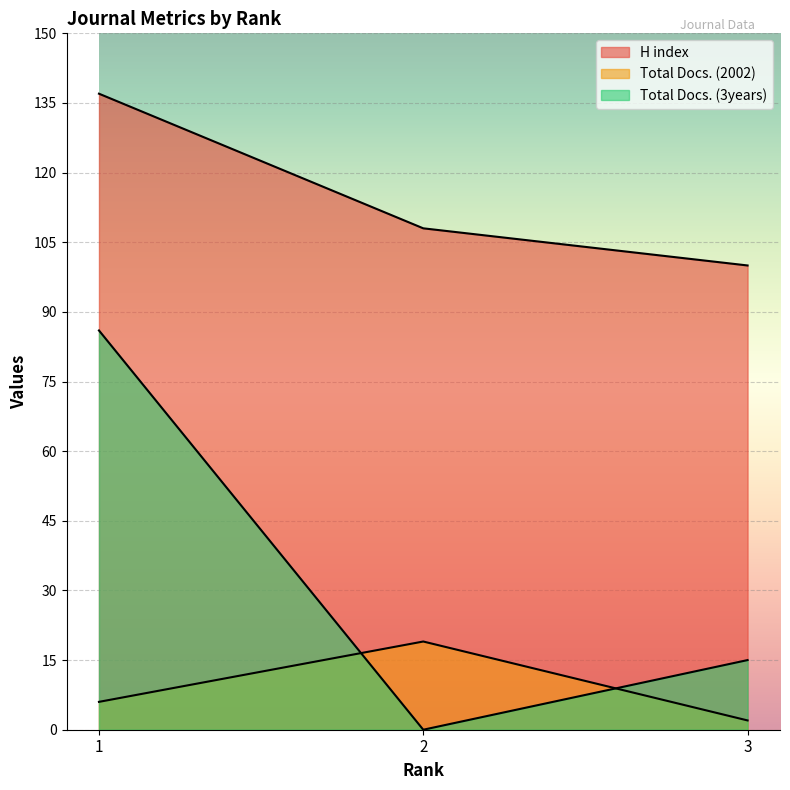

Is the value of Total Docs. (3years) at 1 greater than the value of H index at 2?

No